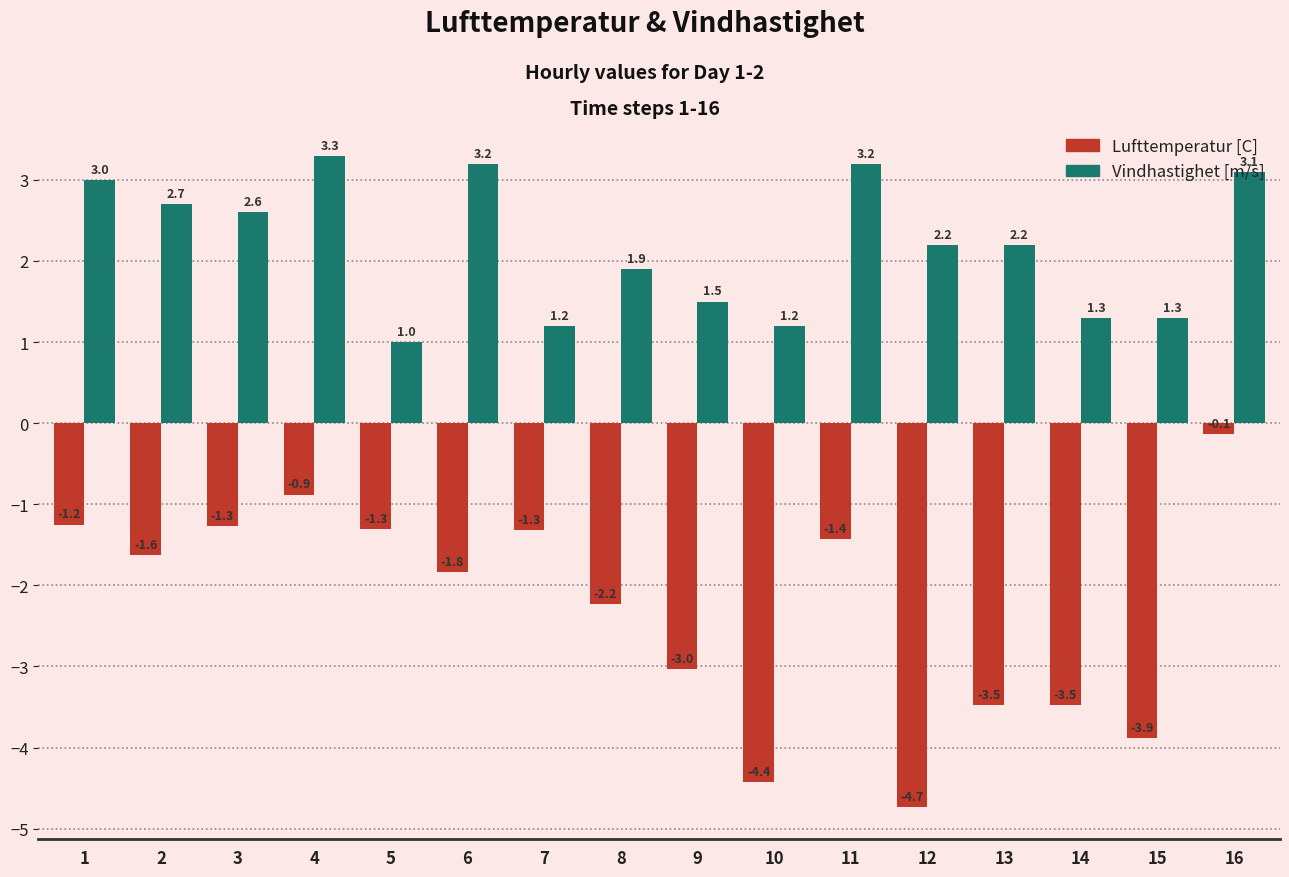

What is the total value across all series at 8?

-0.3